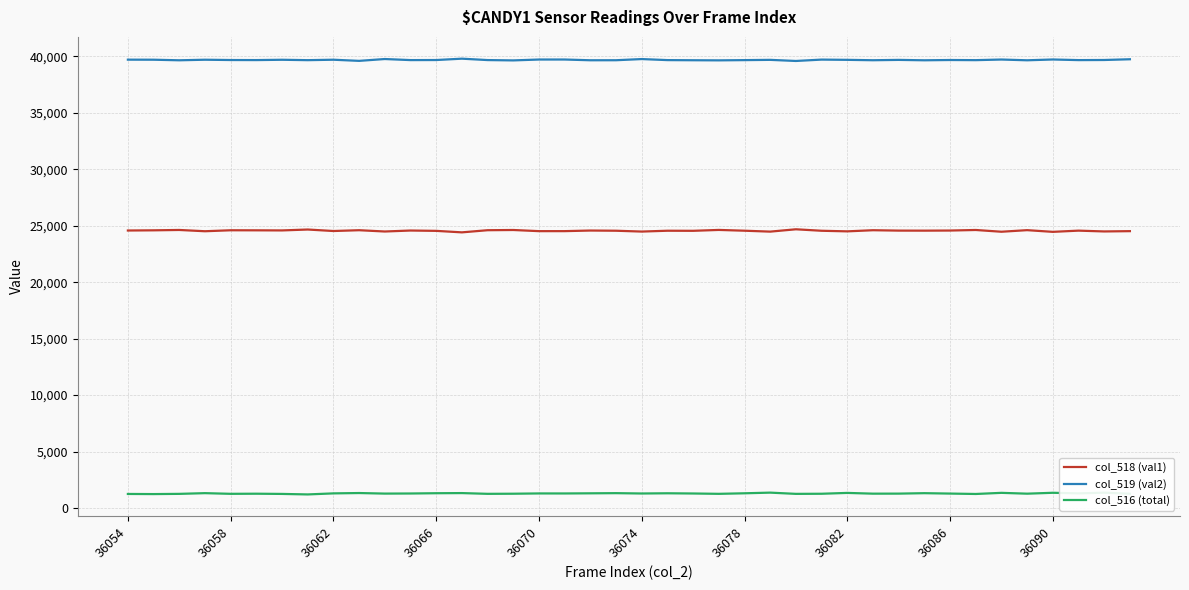

True or false: col_518 (val1) and col_516 (total) cross at least once.

False